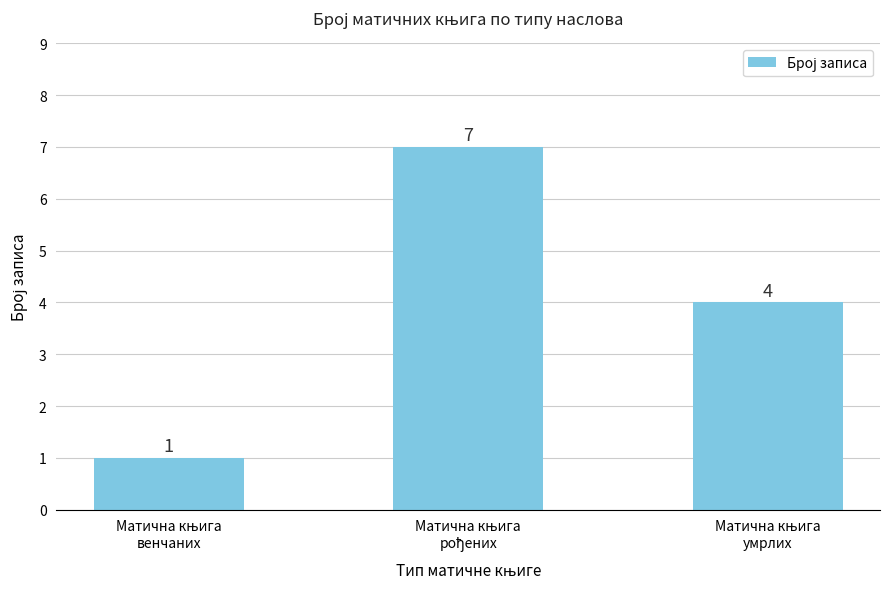

How many bars are there in total?

3